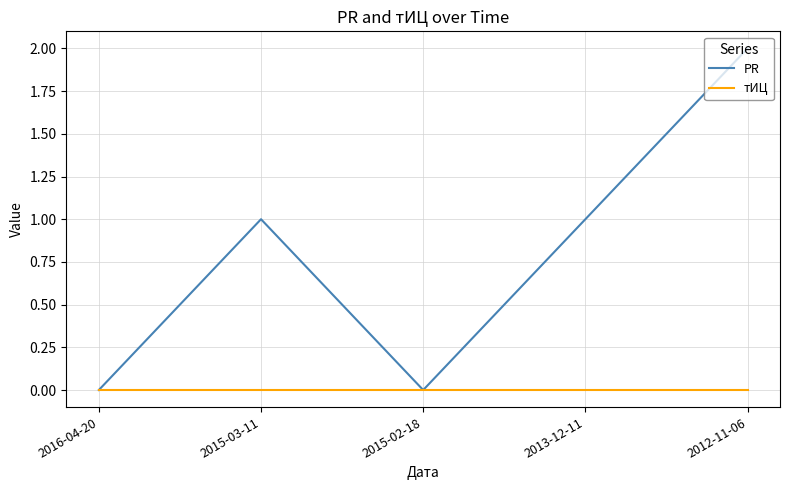

List the series in order of their peak value, highest first.

PR, тИЦ